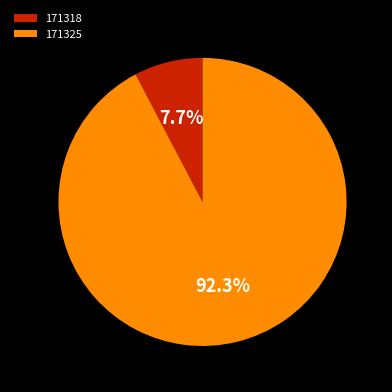

Is 171318 the majority of the pie?

No